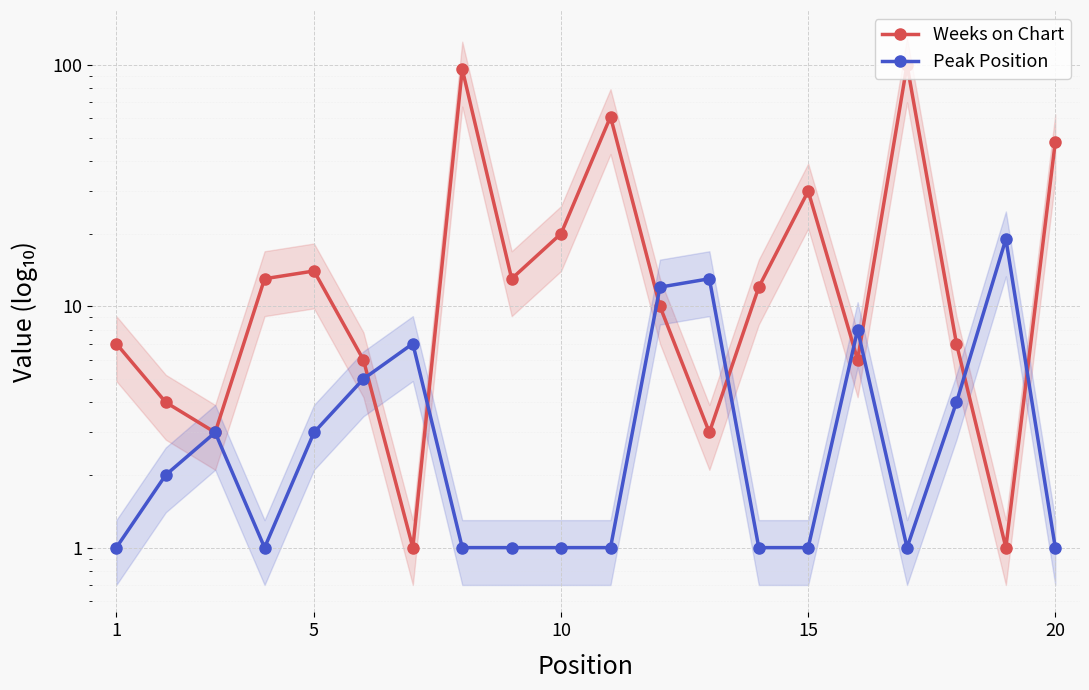

What is the total value across all series at 10?

6